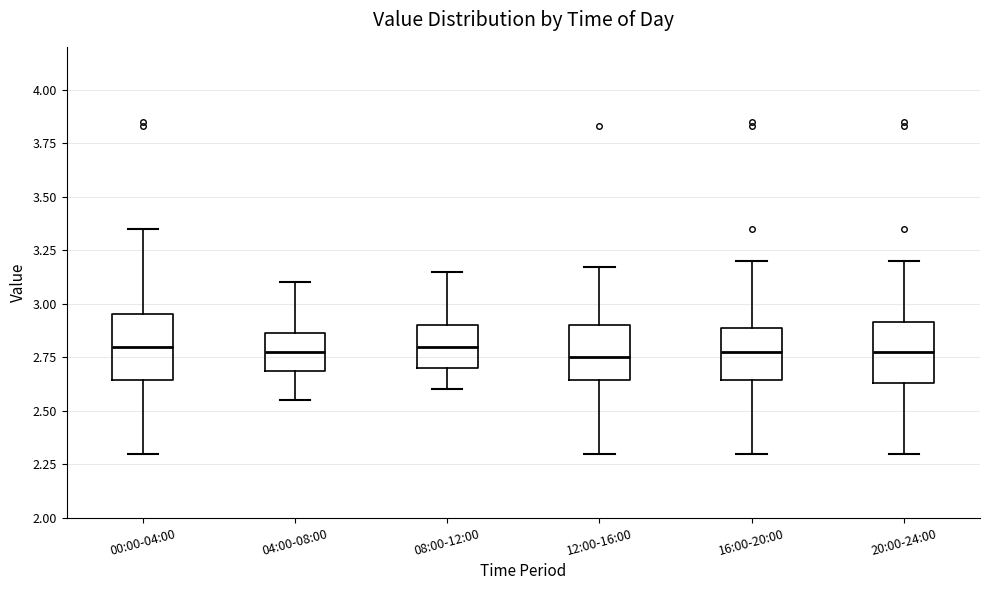

Reading left to right, read every box against the y-axis: the position of its median line, the range the box covers, and the ends of its whiskers. The values are not printed on the chart, so give them approximately, as read against the axis.

00:00-04:00: median 2.80, box 2.65 to 2.95, whiskers 2.30 to 3.35
04:00-08:00: median 2.80, box 2.70 to 2.85, whiskers 2.55 to 3.10
08:00-12:00: median 2.80, box 2.70 to 2.90, whiskers 2.60 to 3.15
12:00-16:00: median 2.75, box 2.65 to 2.90, whiskers 2.30 to 3.15
16:00-20:00: median 2.80, box 2.65 to 2.90, whiskers 2.30 to 3.20
20:00-24:00: median 2.80, box 2.65 to 2.90, whiskers 2.30 to 3.20